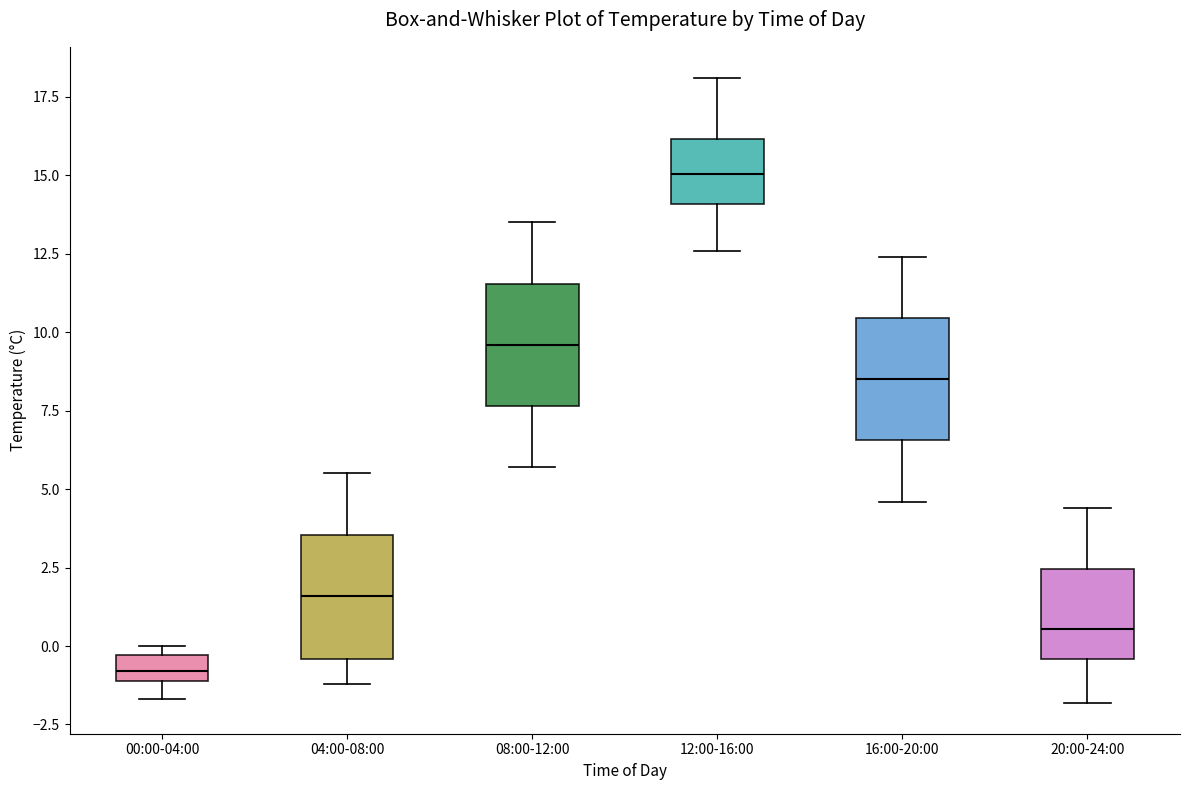

Reading left to right, transcribe this box plot: for each box, give where its median line is, the range the box spans, and where its two whiskers end, as read against the y-axis. The values are not printed on the chart, so give them approximately, as read against the axis.

00:00-04:00: median -1.0 (inside the box), box -1.0 to -0.5, whiskers -1.5 to 0.0
04:00-08:00: median 1.5, box -0.5 to 3.5, whiskers -1.0 to 5.5
08:00-12:00: median 9.5, box 7.5 to 11.5, whiskers 5.5 to 13.5
12:00-16:00: median 15.0, box 14.0 to 16.0, whiskers 12.5 to 18.0
16:00-20:00: median 8.5, box 6.5 to 10.5, whiskers 4.5 to 12.5
20:00-24:00: median 0.5, box -0.5 to 2.5, whiskers -2.0 to 4.5